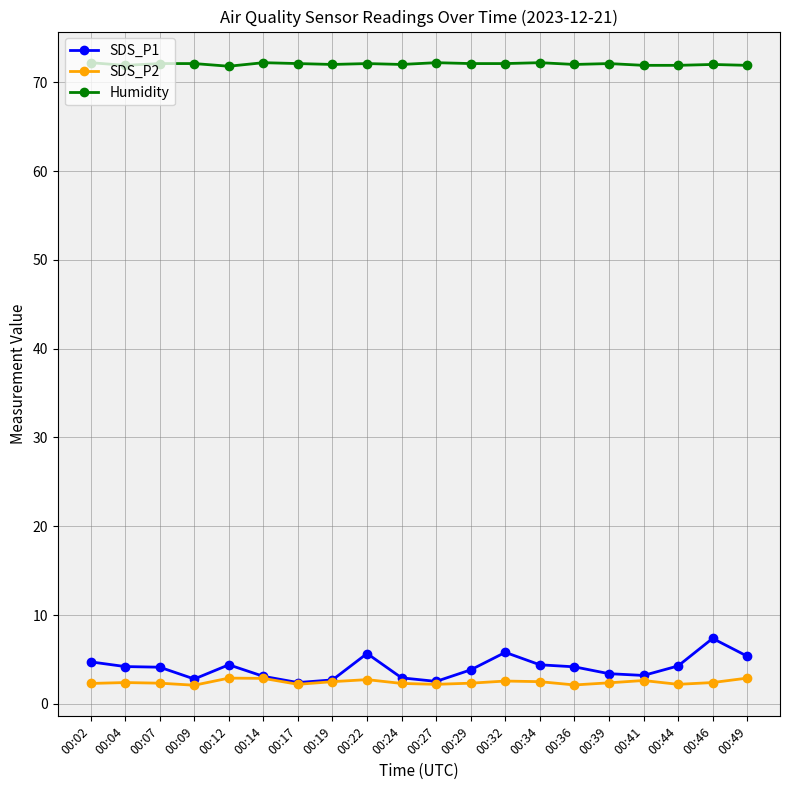

List the series in order of their peak value, highest first.

Humidity, SDS_P1, SDS_P2